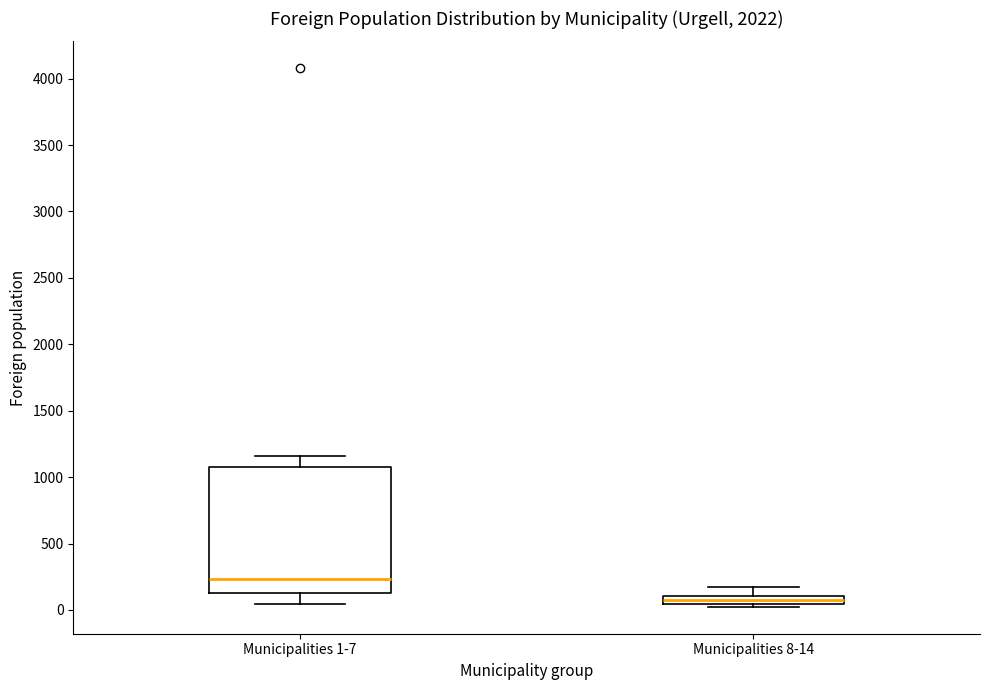

Which box's median line is the highest?

Municipalities 1-7